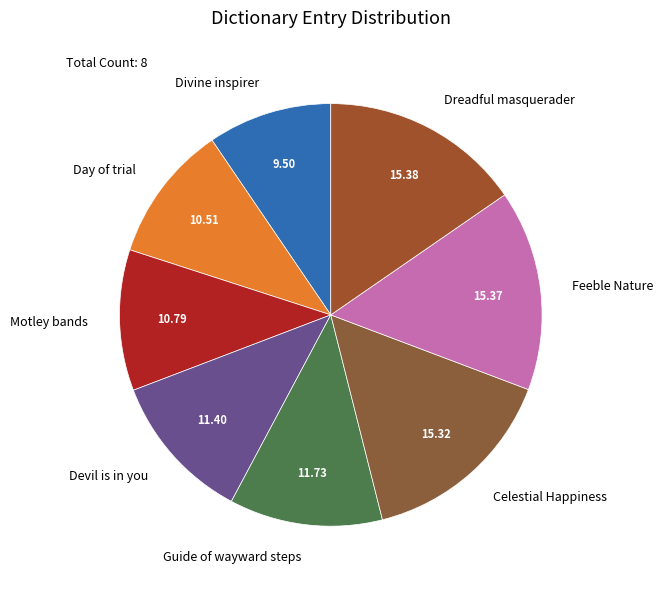

Approximately how many times larger is the value at Dreadful masquerader compared to Devil is in you?

1.3